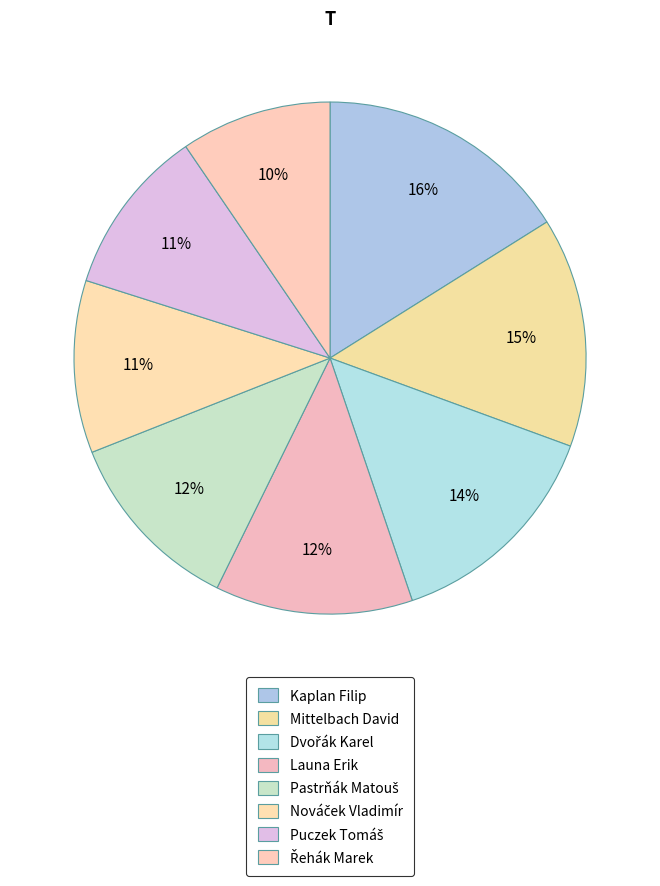

How many slices are in this pie chart?

8